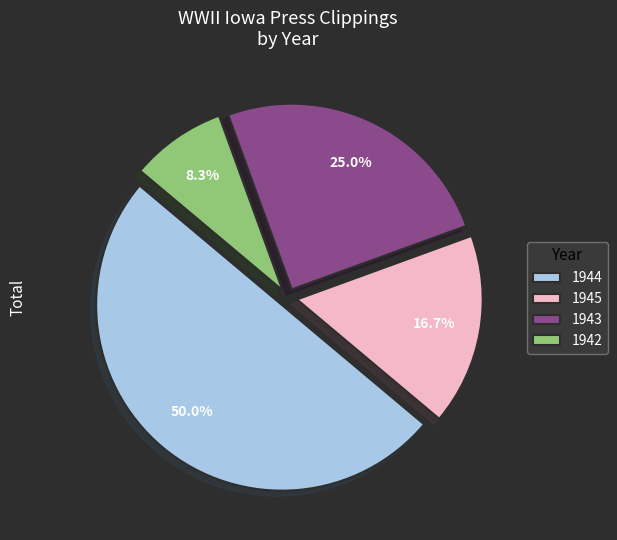

Is 1943 the majority of the pie?

No